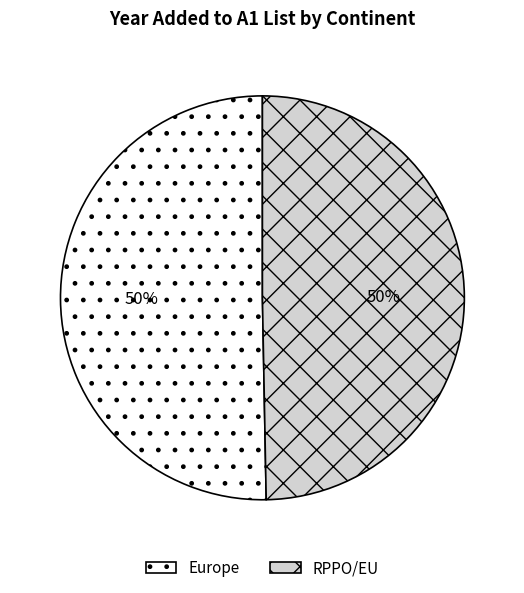

Is the sum of Europe and RPPO/EU greater than half?

Yes